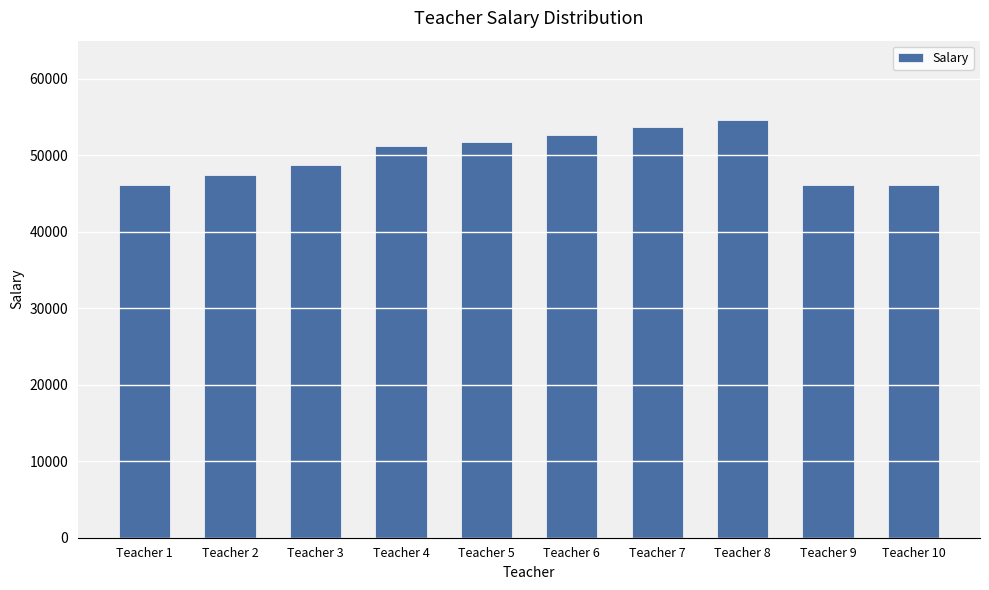

What is the maximum value shown in the chart?

54614